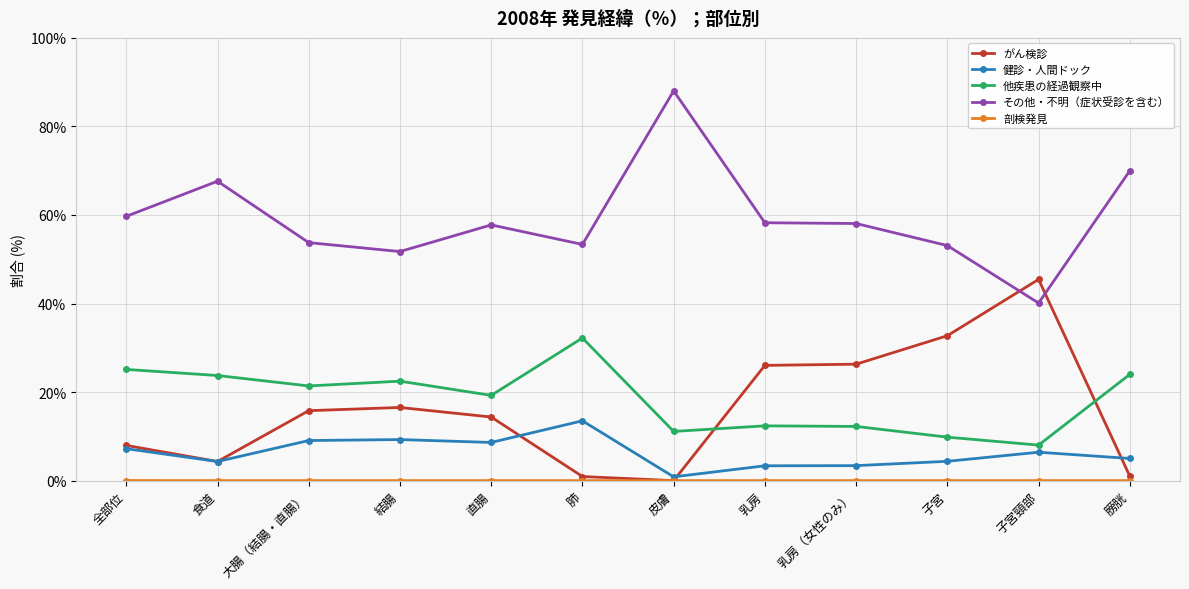

What is the difference between the highest and lowest values at 乳房?

58.2